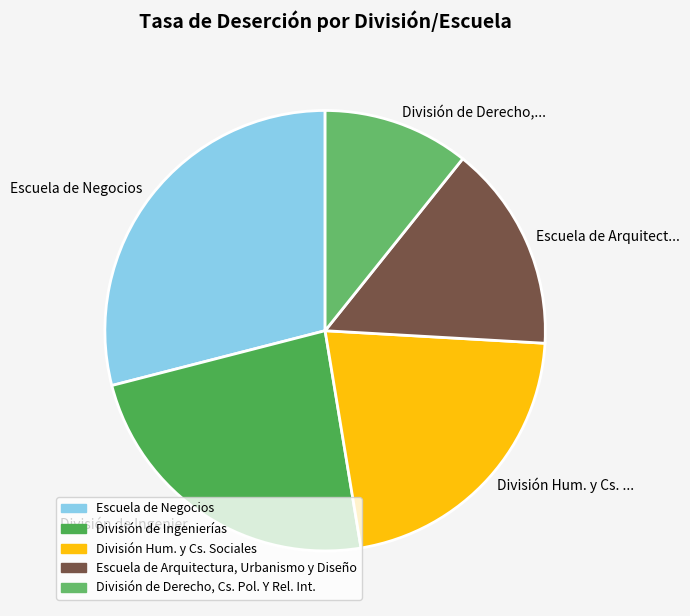

Do Escuela de Arquitectura, Urbanismo y Diseño and División Hum. y Cs. Sociales together represent more than half of the pie?

No